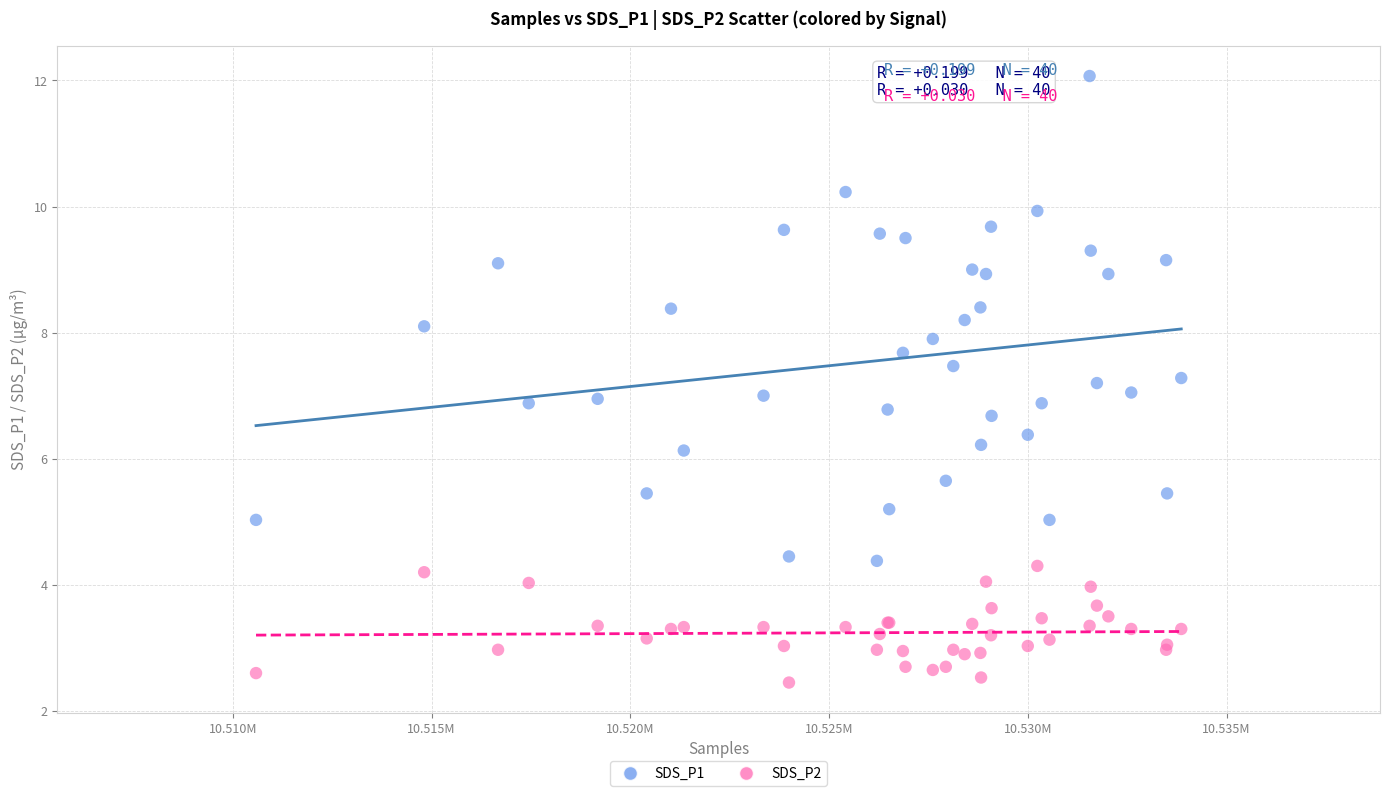

Which series reaches the maximum Y coordinate?

SDS_P1